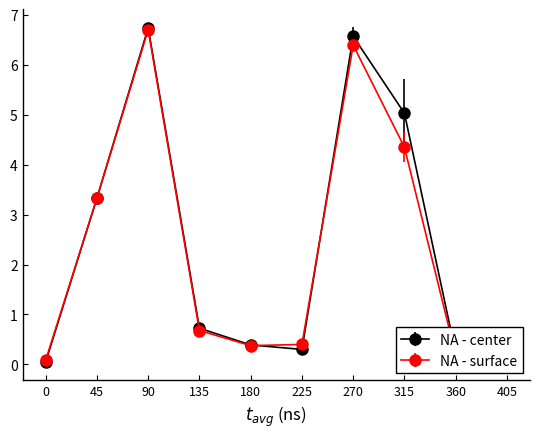

At which label does NA - center reach its peak?

90